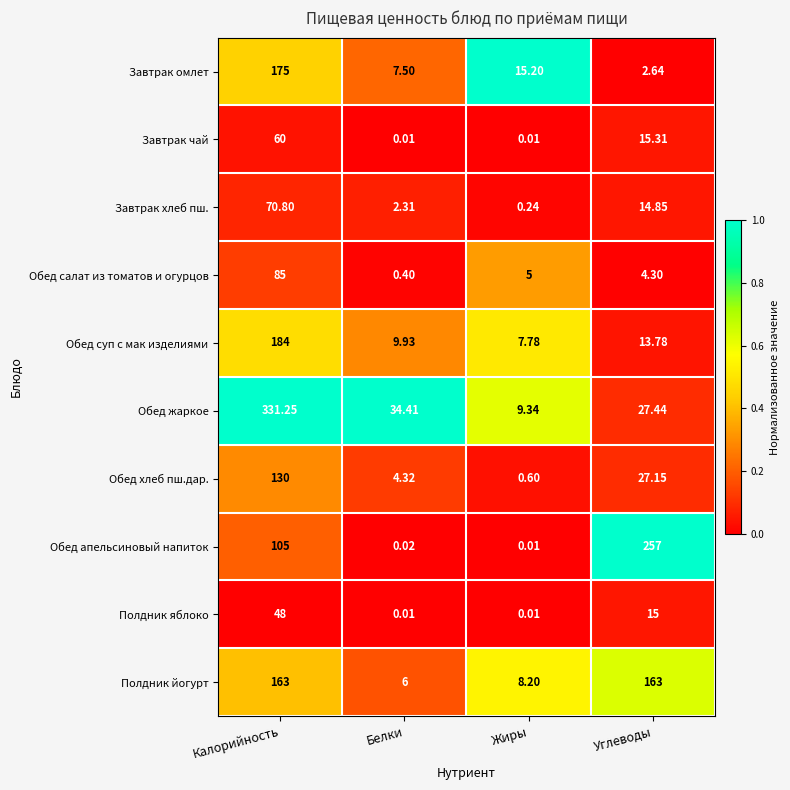

At which label does Полдник яблоко first exceed 15?

Калорийность